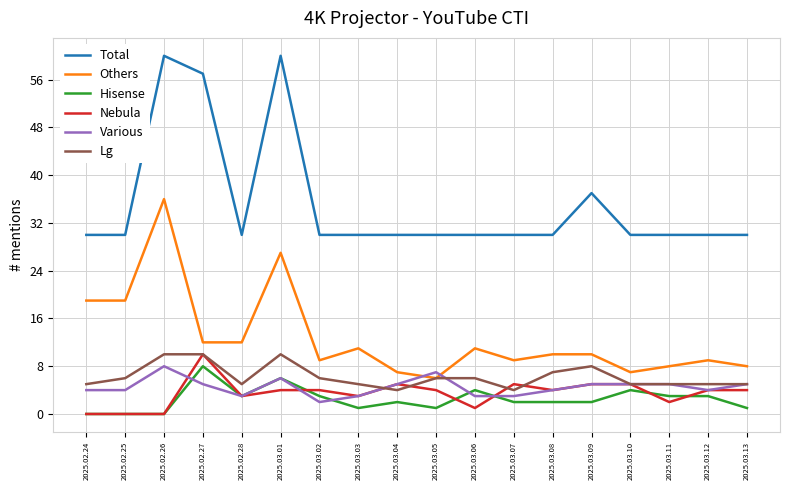

Between 2025.03.01 and 2025.03.05, which series saw the biggest shift?

Total